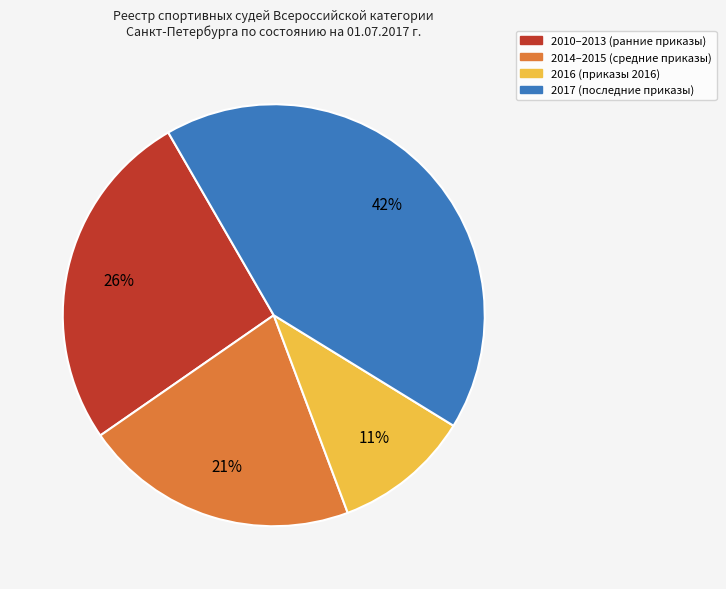

To the nearest percent, what is the average slice percentage?

25%